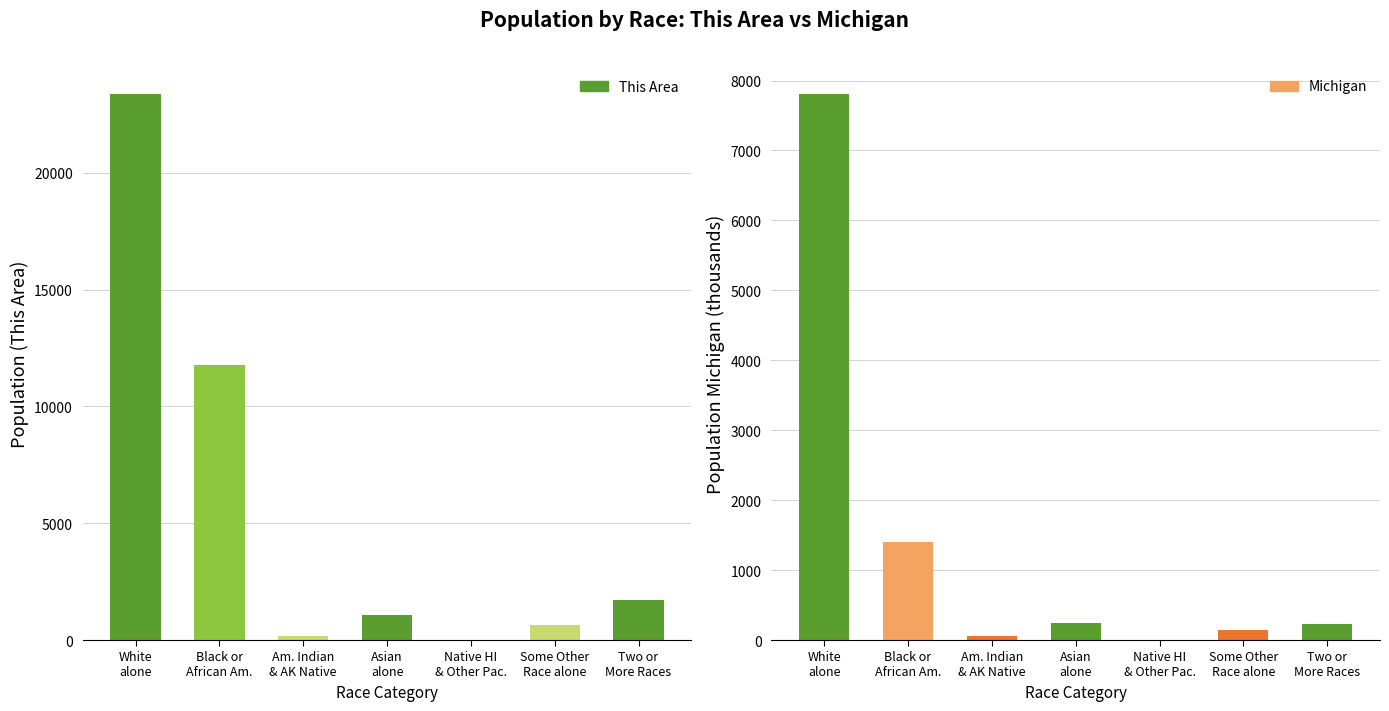

What is the sum of the Michigan values at Am. Indian & AK Native and Some Other Race alone?

209.0